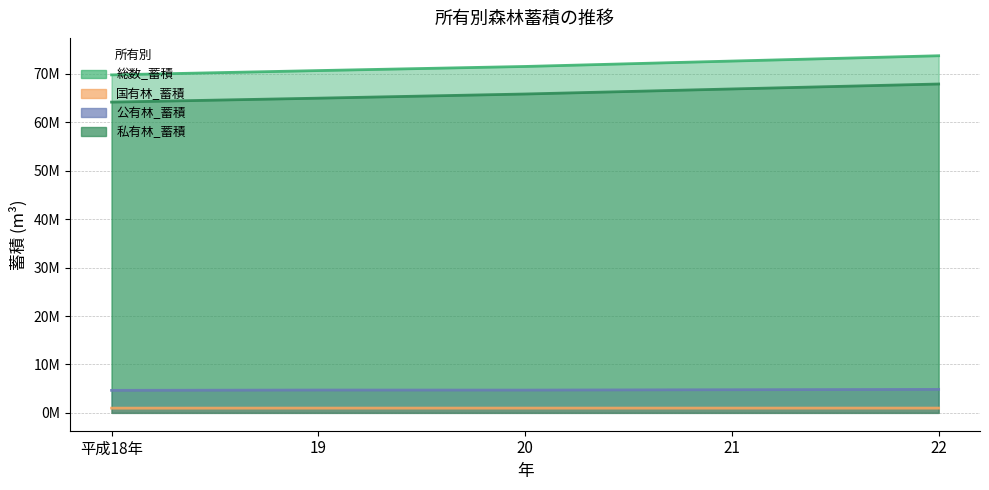

Is it true that 私有林_蓄積 equals 65004842 at 19?

True